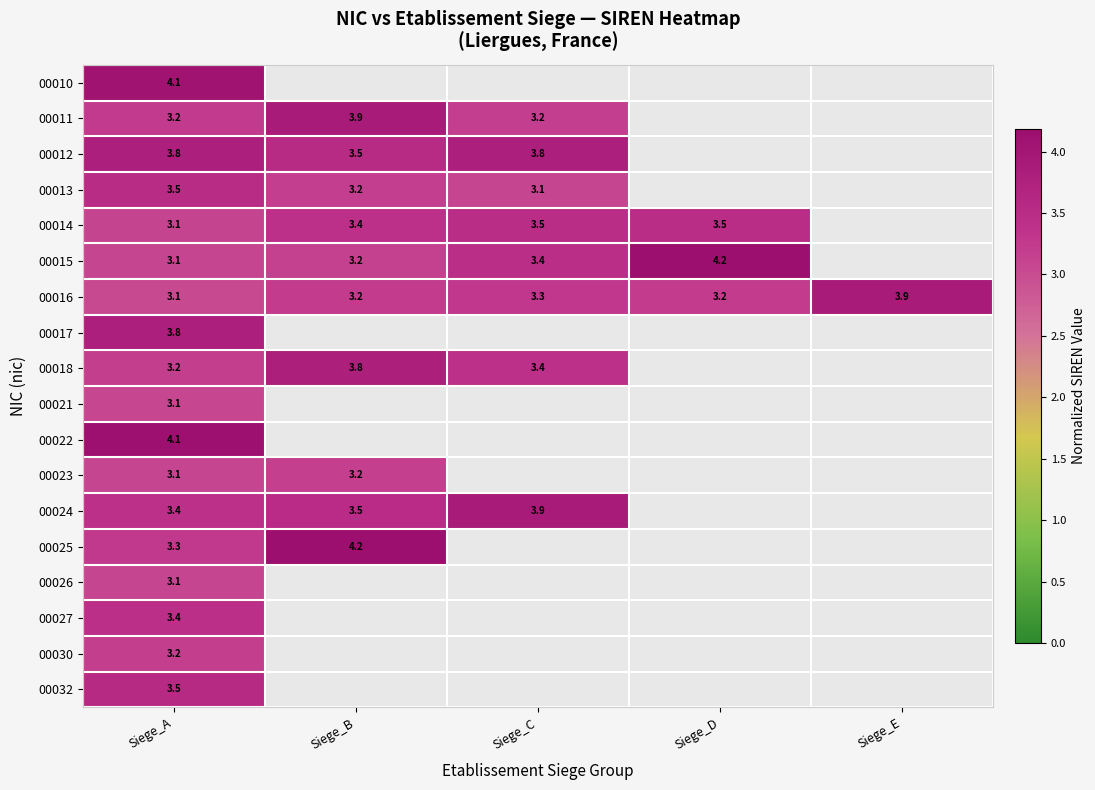

List the labels in order of 00025 value, smallest first.

Siege_A, Siege_B, Siege_C, Siege_D, Siege_E